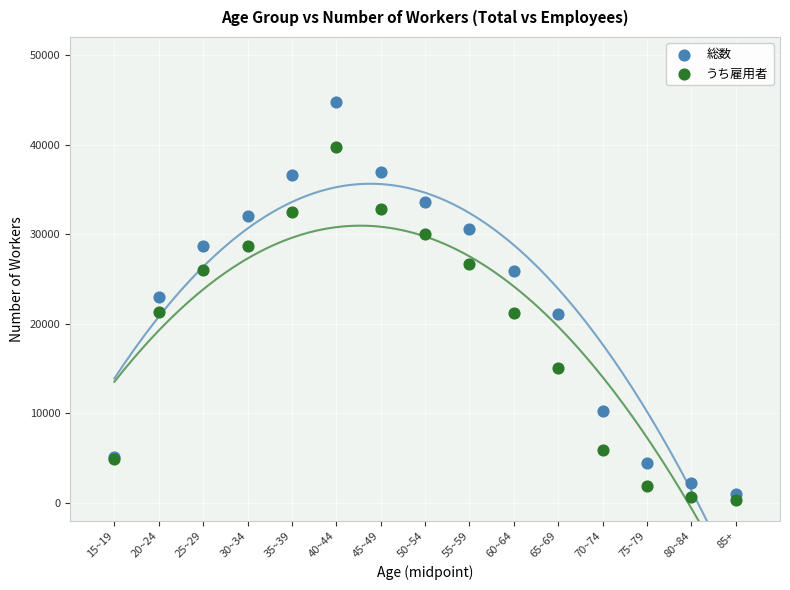

What are all the series names shown in the legend?

総数, うち雇用者